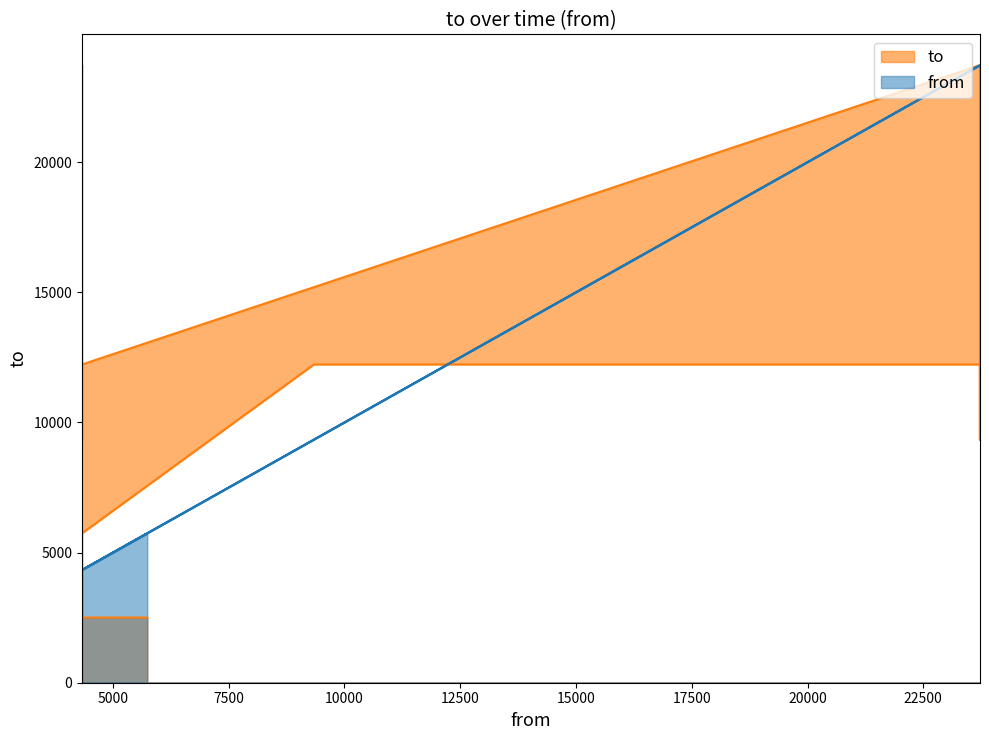

How many categories are shown in the chart?

13